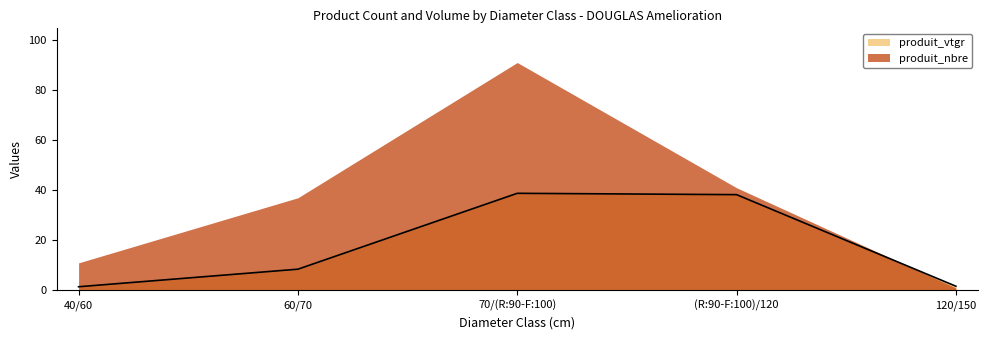

Reading right to left, extract all data points from this chart.

120/150=1.7	(R:90-F:100)/120=38.2	70/(R:90-F:100)=38.8	60/70=8.5	40/60=1.5